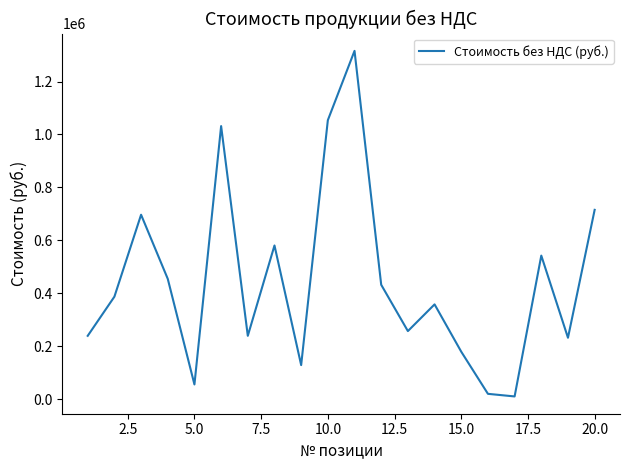

What is the difference between the maximum and minimum values?

1306139.1